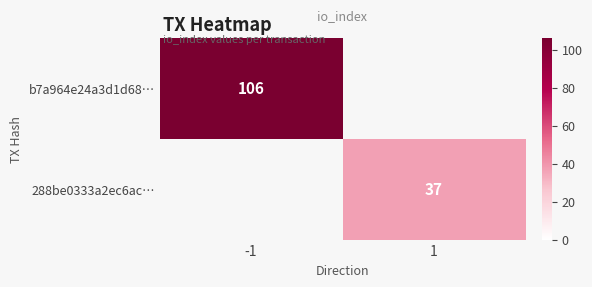

Which category has the highest value in the 288be0333a2ec6ac… series?

-1